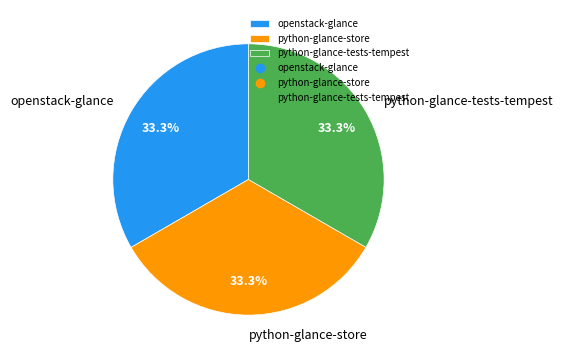

Is there a majority slice in this chart?

No